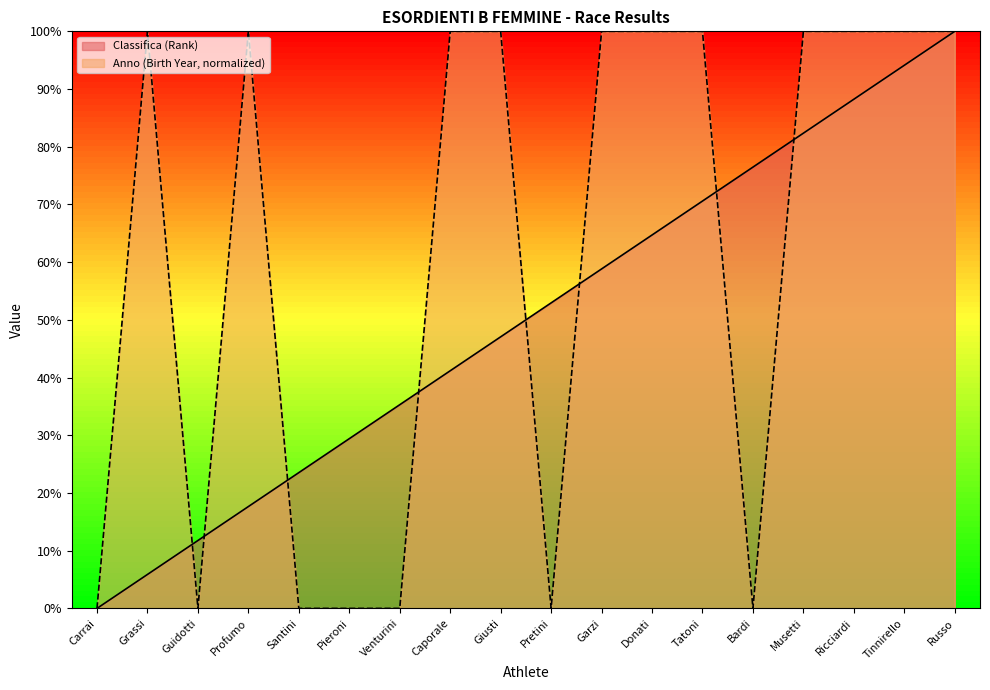

The value of Anno (Birth Year) at Pieroni is 0.0. True or false?

True